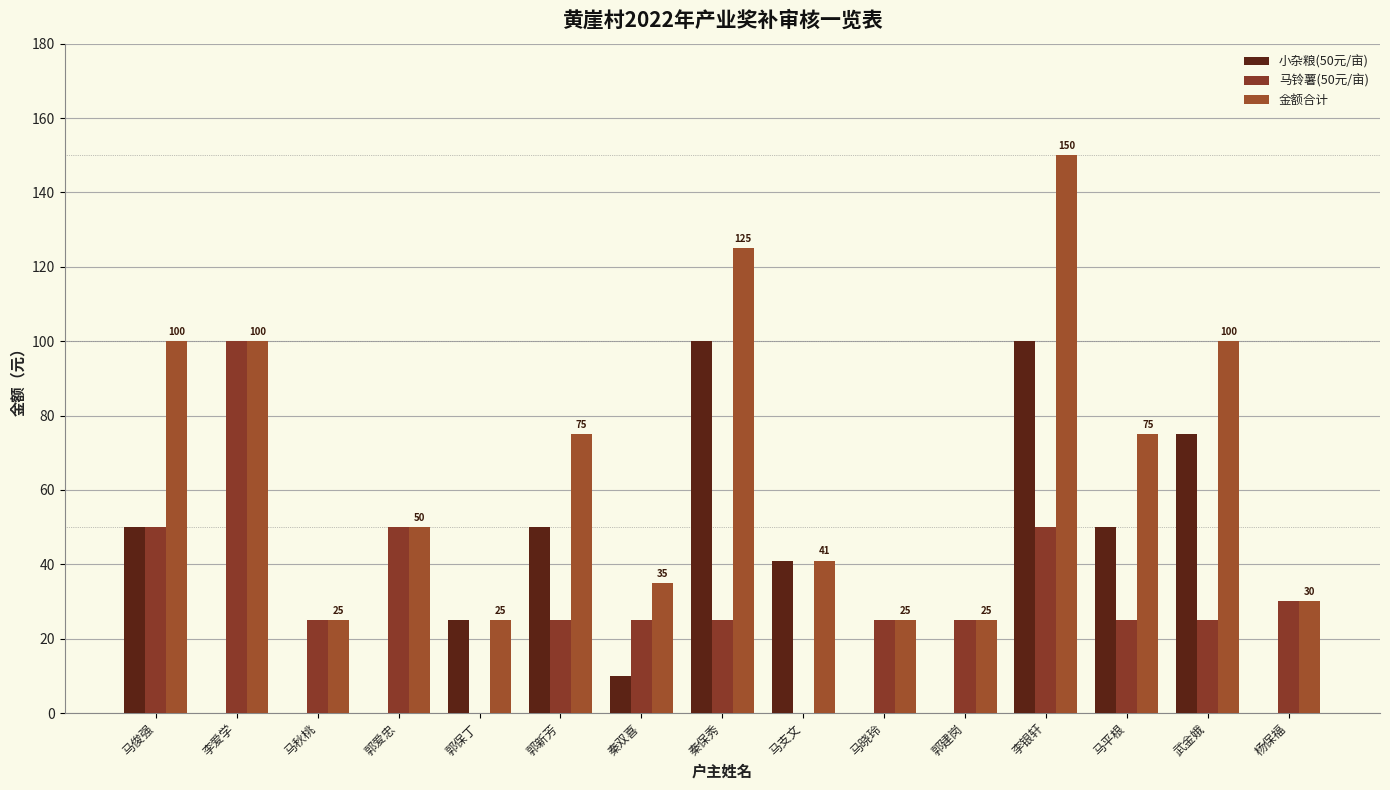

At which label does 金额合计 first exceed 50?

马俊强